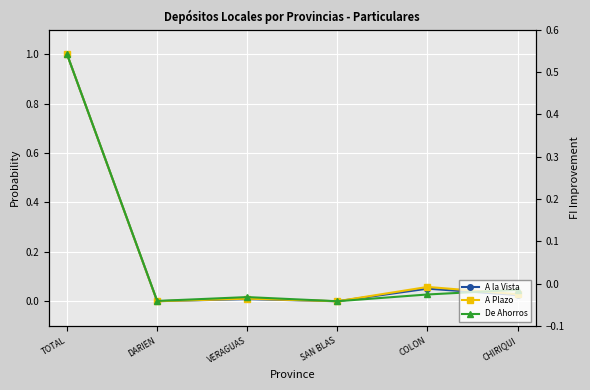

Where is De Ahorros nearest to the value 0?

SAN BLAS